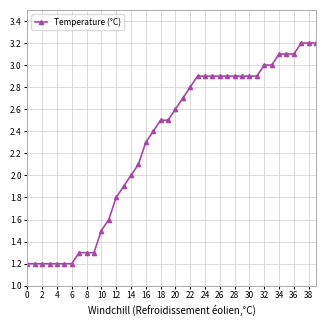

What is the value of the 26th point from the left?

2.9